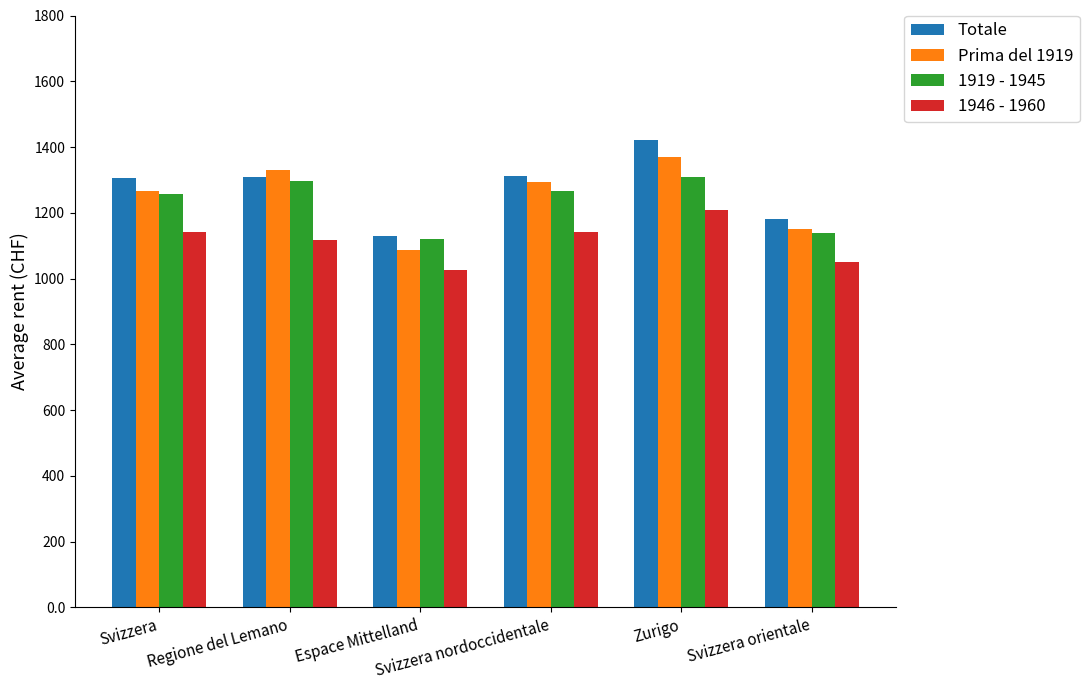

What position from the left is Regione del Lemano?

2